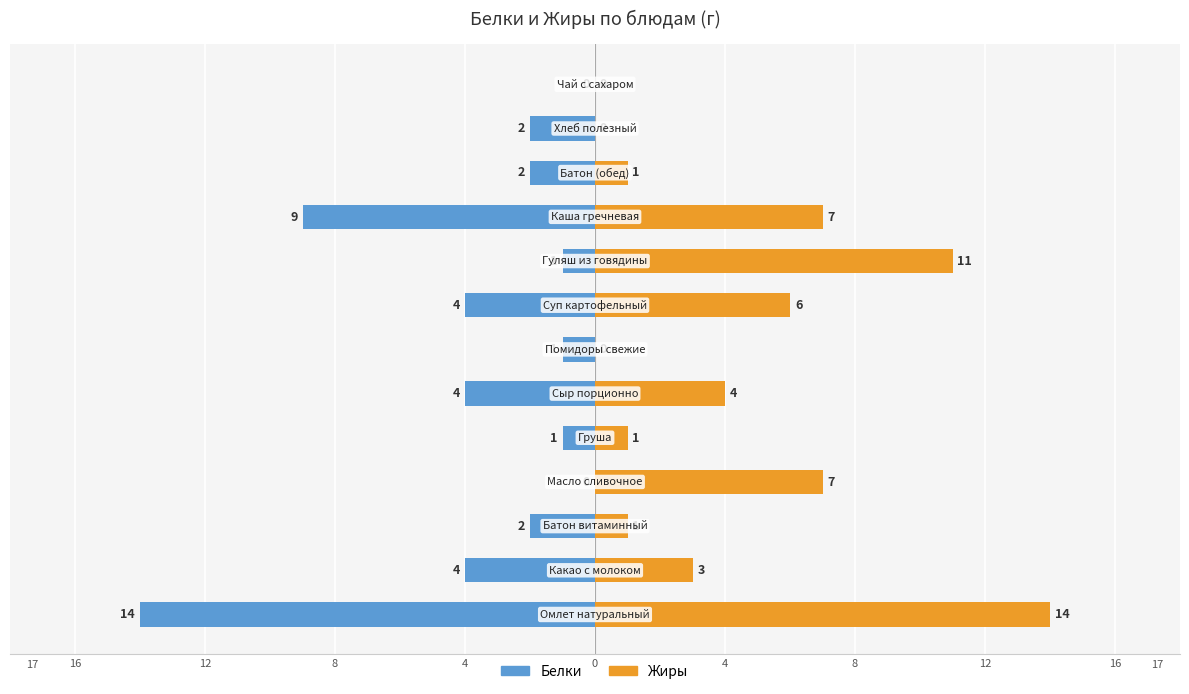

Is it true that Белки equals -1 at 12?

False